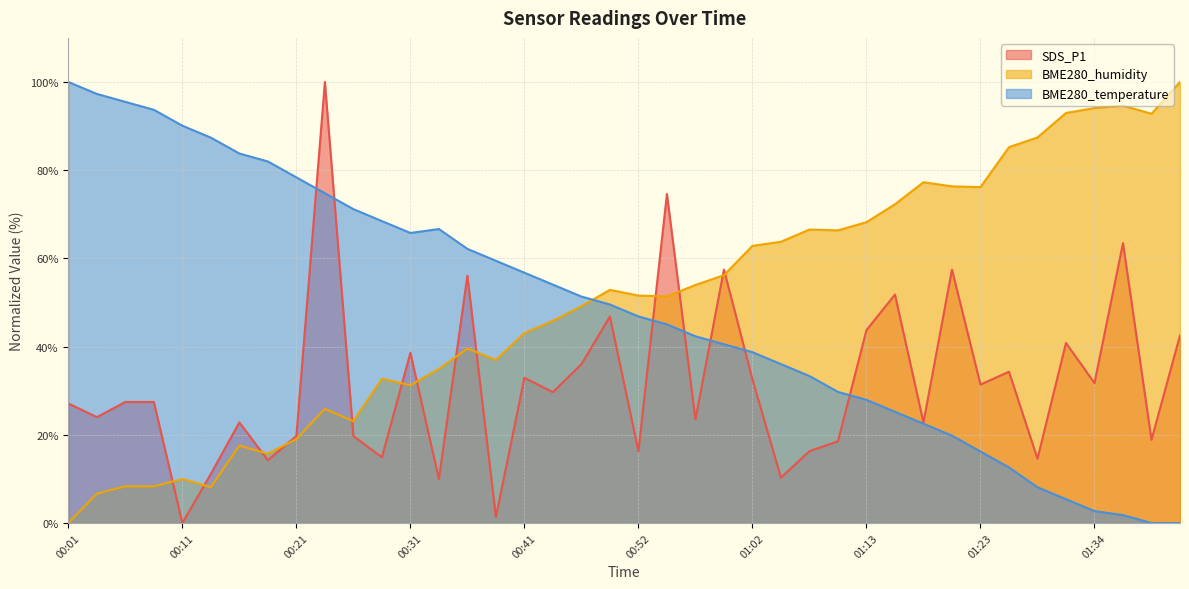

Which series ends up on top after the final intersection of BME280_temperature and SDS_P1?

SDS_P1